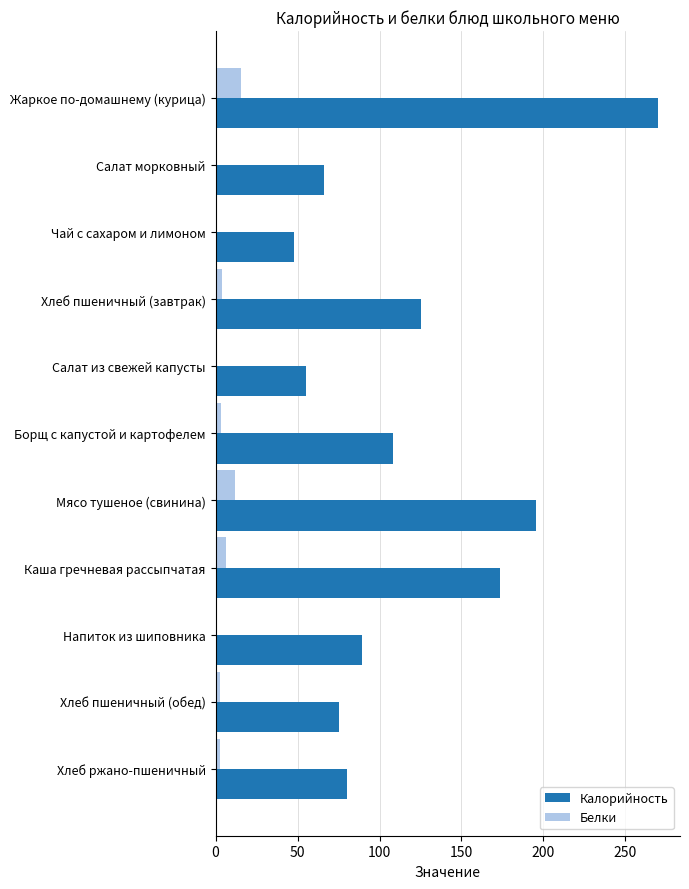

What is the total value across all series at Мясо тушеное (свинина)?

207.5